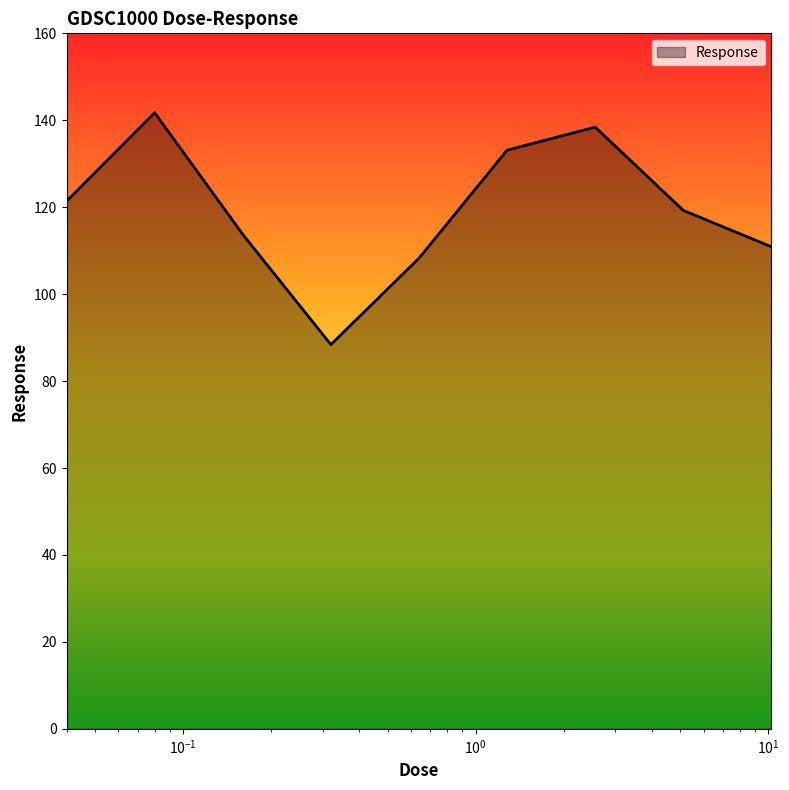

What is the difference between the maximum and minimum values?

53.4